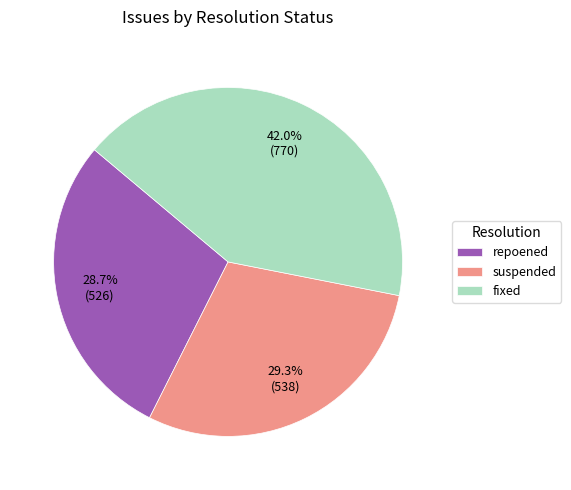

Is suspended the majority of the pie?

No